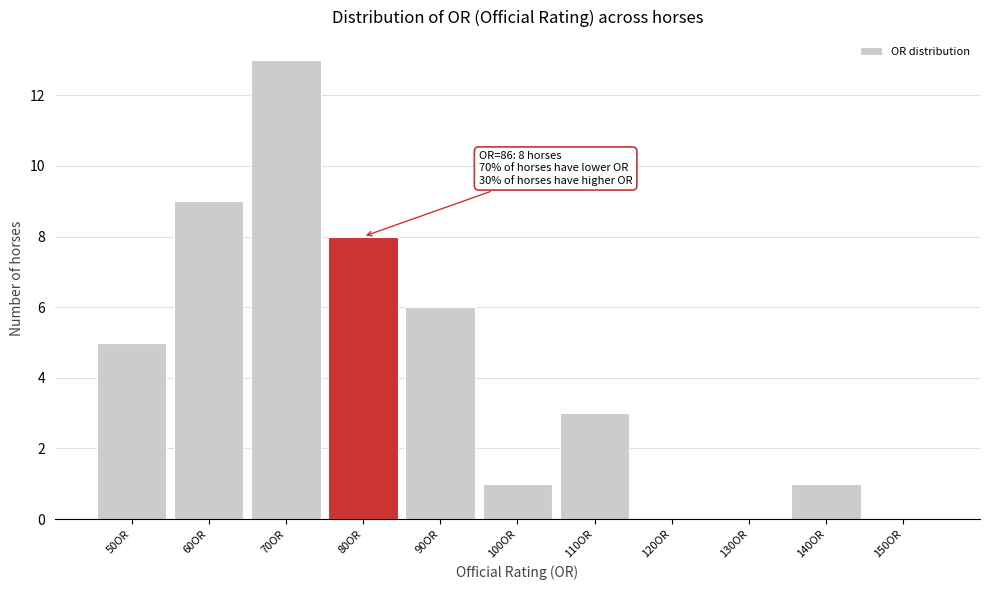

Reading right to left, transcribe all the data shown in this chart.

150OR=0	140OR=1	130OR=0	120OR=0	110OR=3	100OR=1	90OR=6	80OR=8	70OR=13	60OR=9	50OR=5